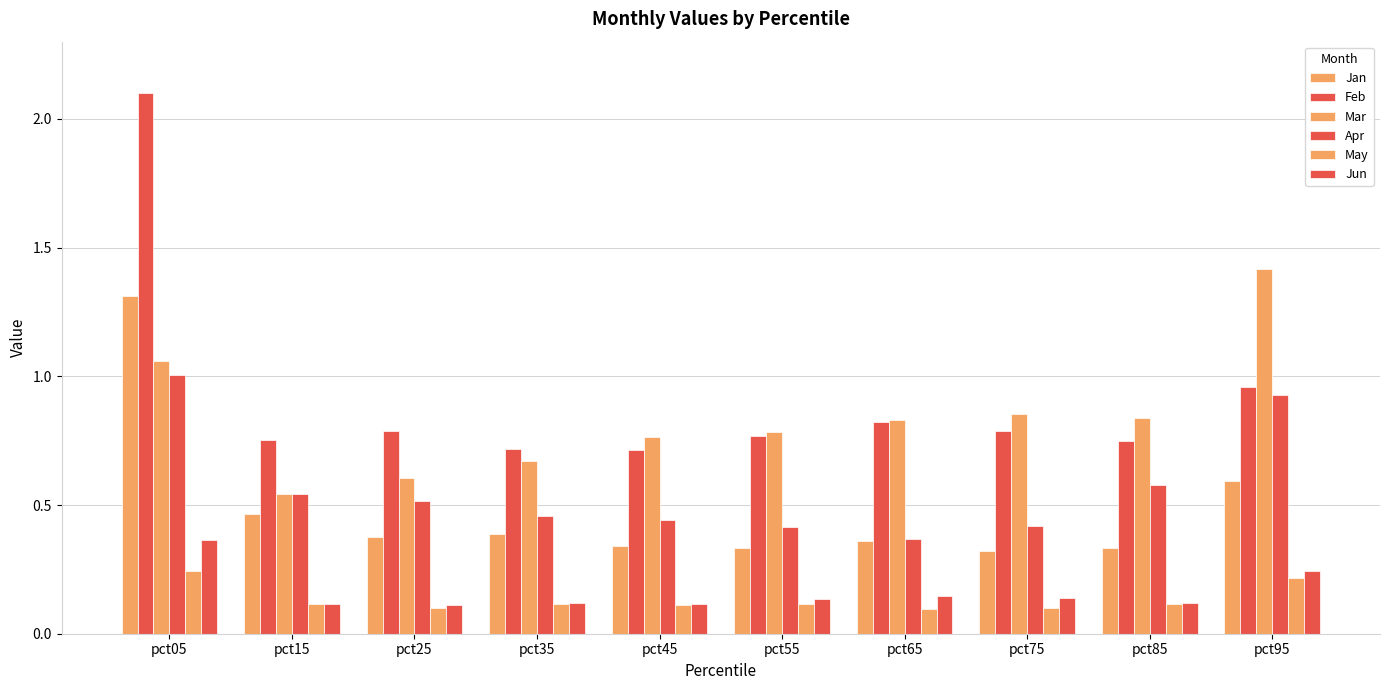

What is the value of the Apr bar at the 7th from the left?

0.4